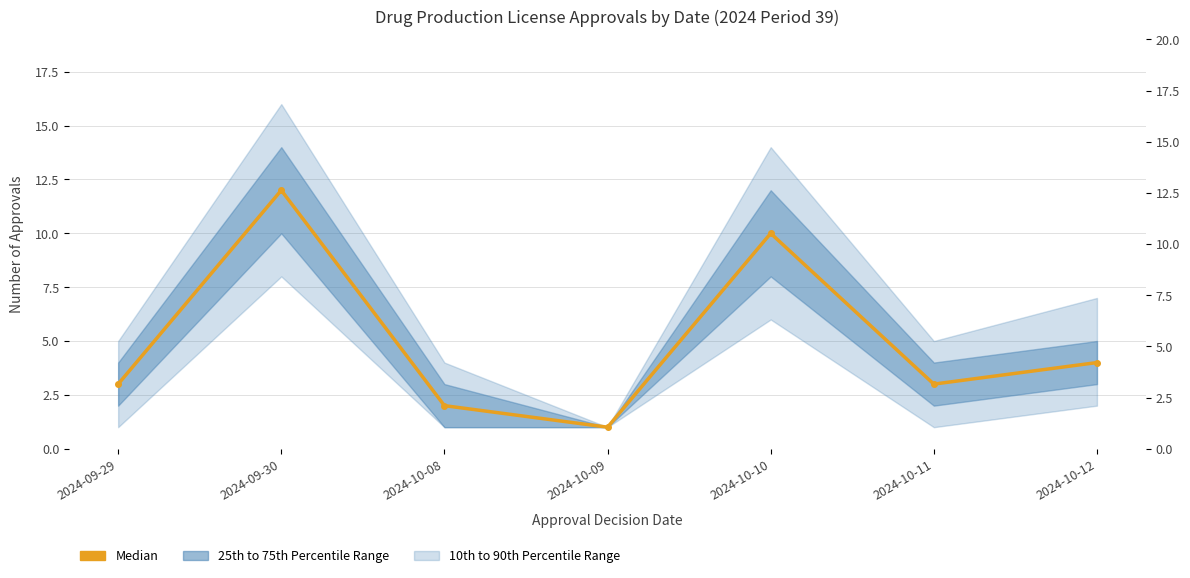

What position from the right is 2024-09-29?

7